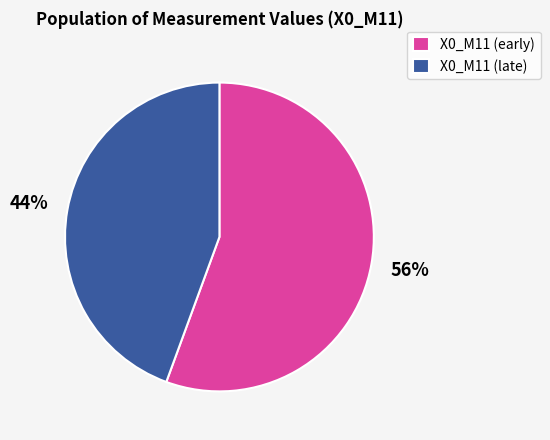

Rank the categories by value from highest to lowest.

X0_M11 (early), X0_M11 (late)